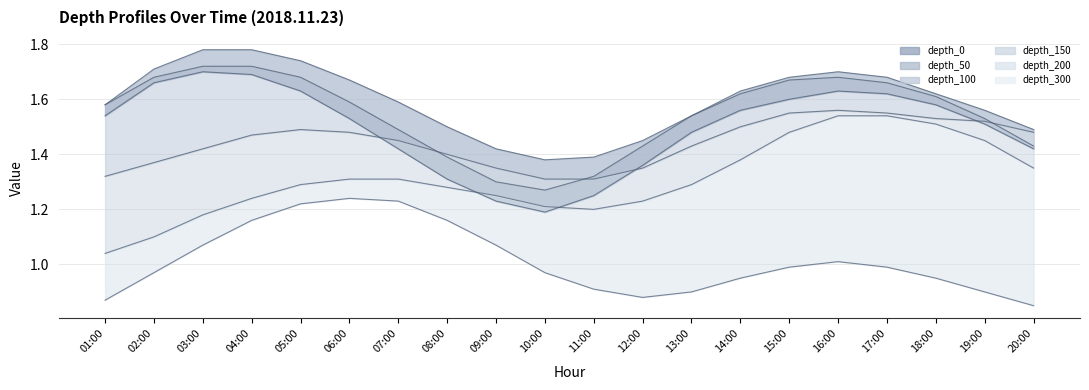

True or false: depth_50 has a value of 2.7 at 18:00.

False